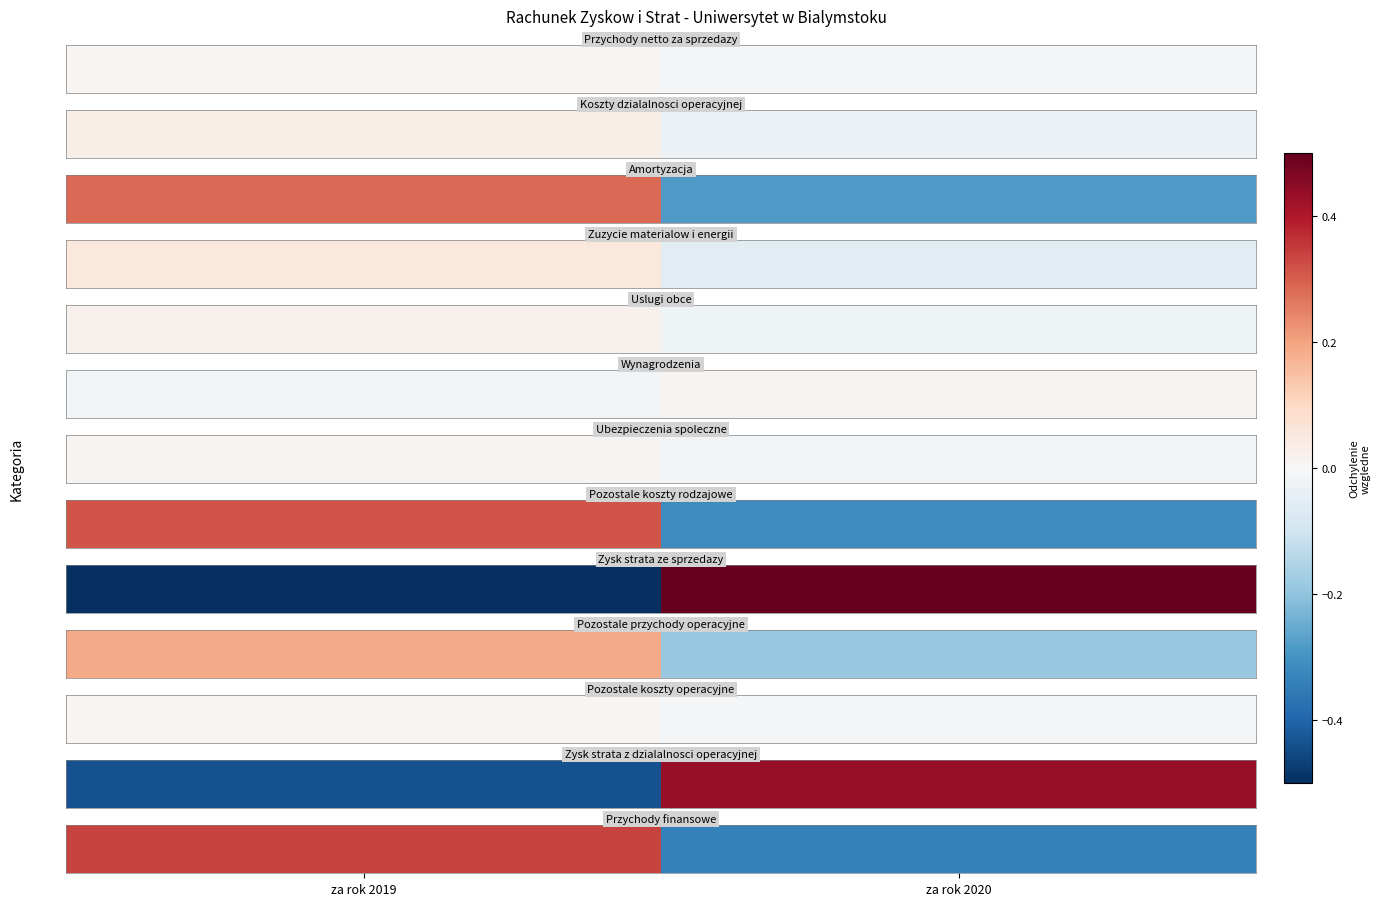

Read the value at za rok 2019.

0.3